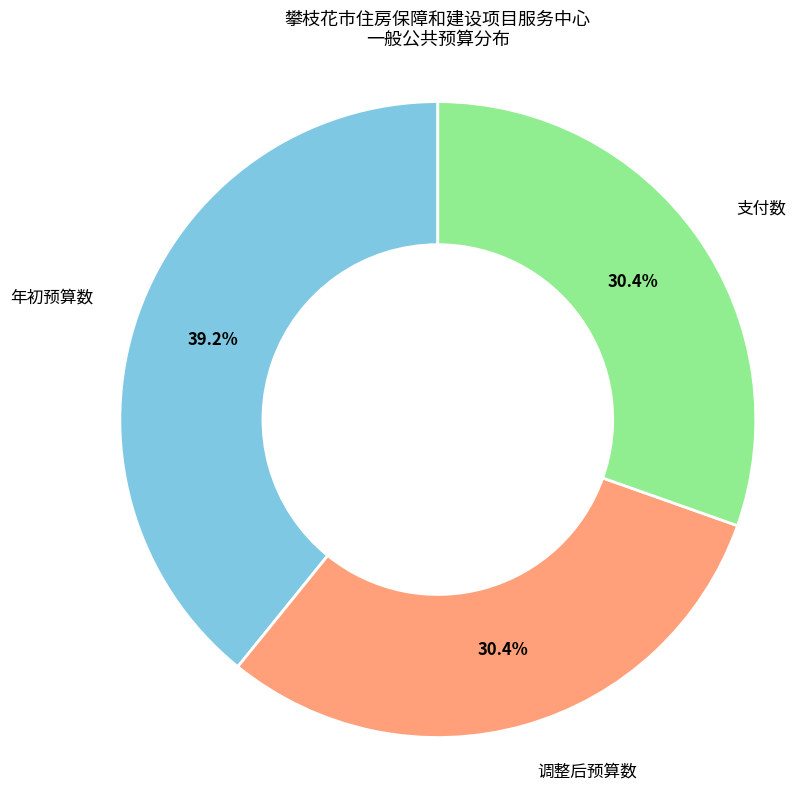

Is there a majority slice in this chart?

No